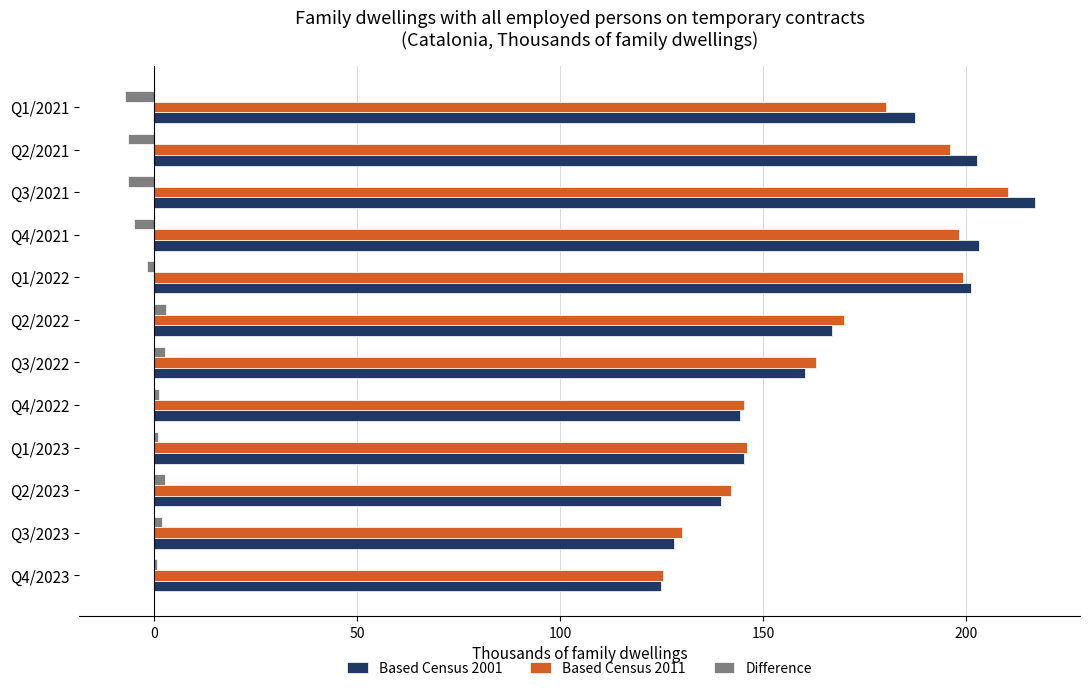

At which category is the sum across all series the highest?

Q3/2021